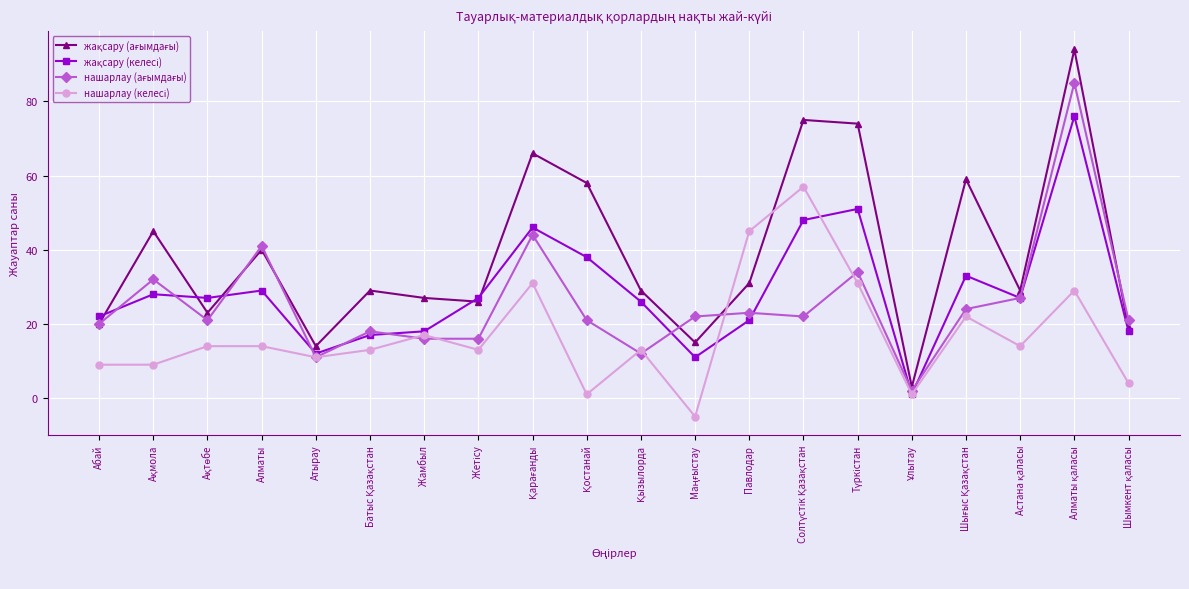

What is the label of the 16th point from the right?

Атырау